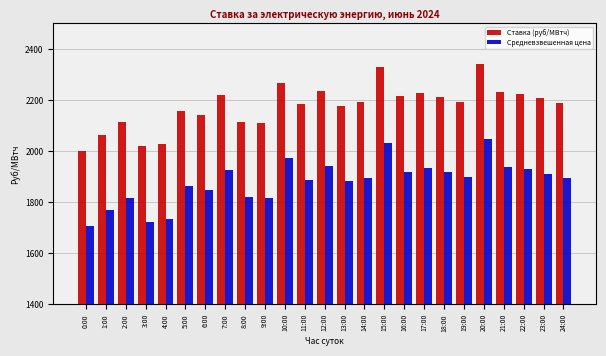

At 22:00, list the series in order from smallest to largest.

Средневзвешенная цена, Ставка (руб/МВтч)